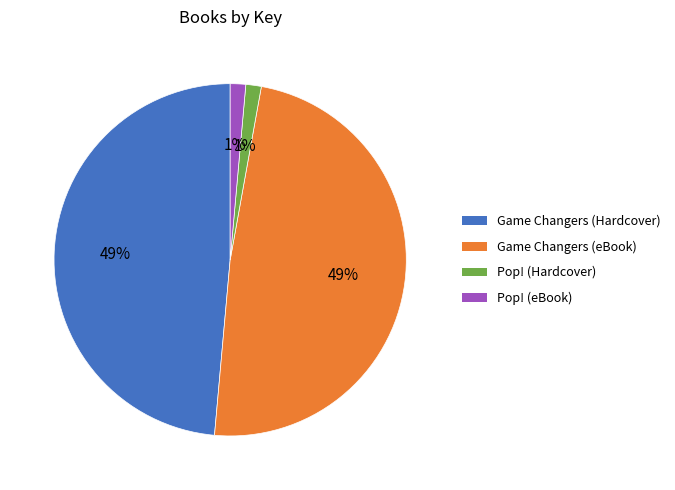

Is the sum of Game Changers (Hardcover) and Game Changers (eBook) greater than half?

Yes